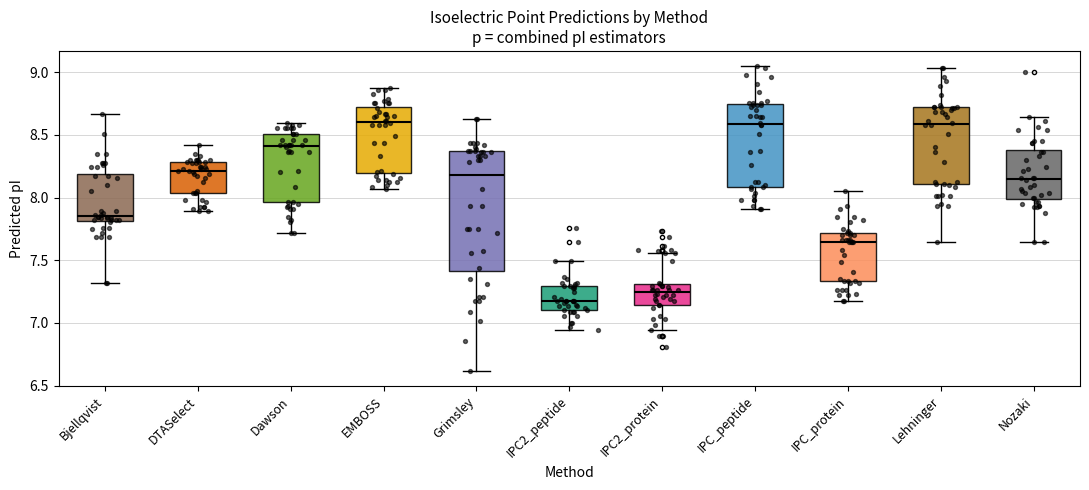

Reading left to right, transcribe this box plot: for each box, give where its median line is, the range the box spans, and where its two whiskers end, as read against the y-axis. The values are not printed on the chart, so give them approximately, as read against the axis.

Bjellqvist: median 7.85, box 7.80 to 8.20, whiskers 7.30 to 8.65
DTASelect: median 8.20, box 8.05 to 8.30, whiskers 7.90 to 8.40
Dawson: median 8.40, box 7.95 to 8.50, whiskers 7.70 to 8.60
EMBOSS: median 8.60, box 8.20 to 8.70, whiskers 8.05 to 8.85
Grimsley: median 8.20, box 7.40 to 8.40, whiskers 6.60 to 8.60
IPC2_peptide: median 7.20, box 7.10 to 7.30, whiskers 6.95 to 7.50
IPC2_protein: median 7.25, box 7.15 to 7.30, whiskers 6.95 to 7.55
IPC_peptide: median 8.60, box 8.10 to 8.75, whiskers 7.90 to 9.05
IPC_protein: median 7.65, box 7.35 to 7.70, whiskers 7.20 to 8.05
Lehninger: median 8.60, box 8.10 to 8.75, whiskers 7.65 to 9.05
Nozaki: median 8.15, box 8.00 to 8.40, whiskers 7.65 to 8.65